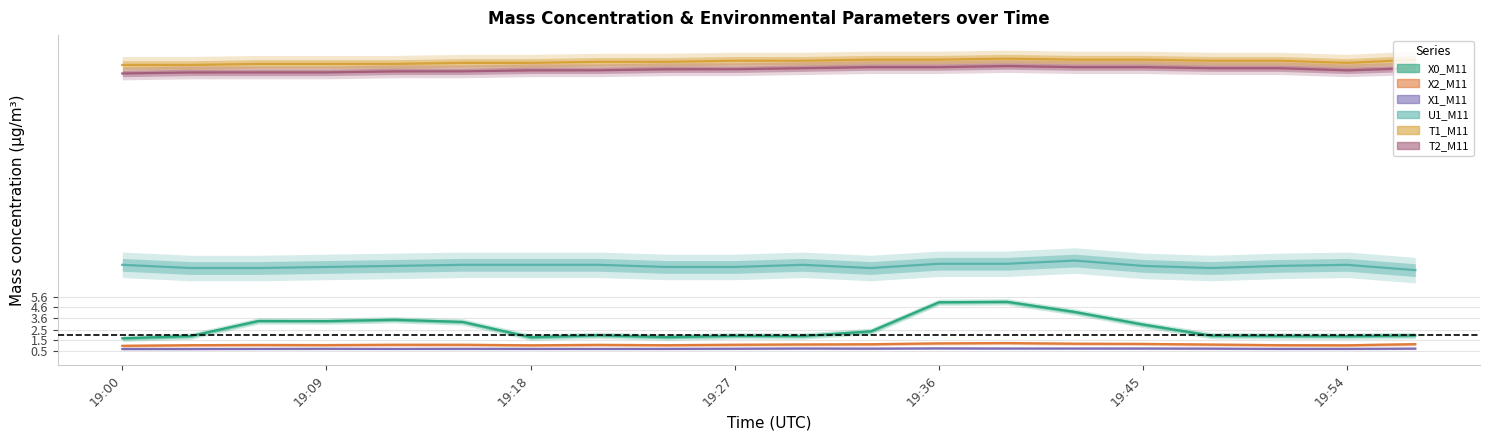

Where is the first local maximum for X0_M11?

19:06